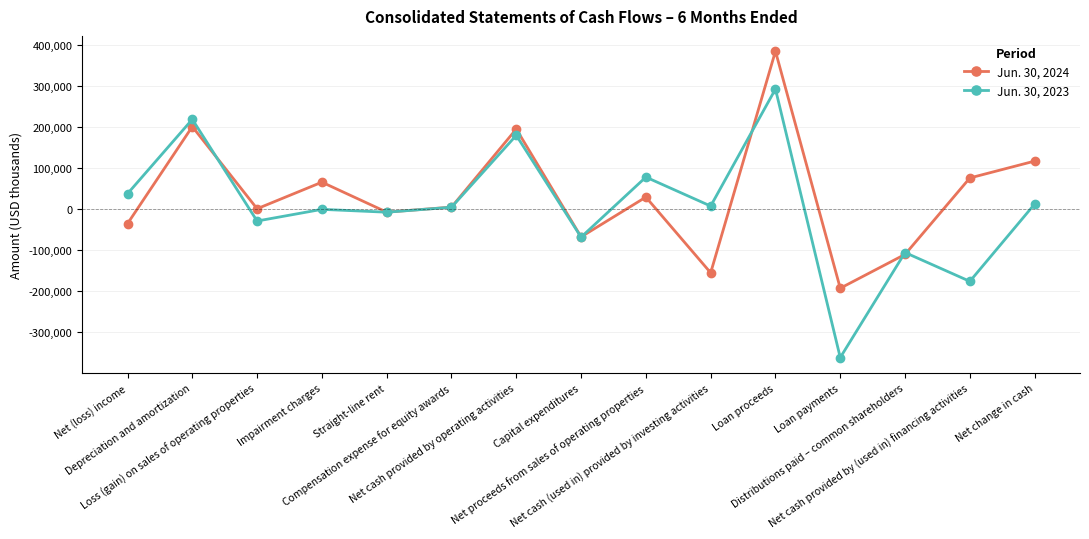

Is the value of Jun. 30, 2024 at Straight-line rent greater than the value of Jun. 30, 2023 at Distributions paid – common shareholders?

Yes